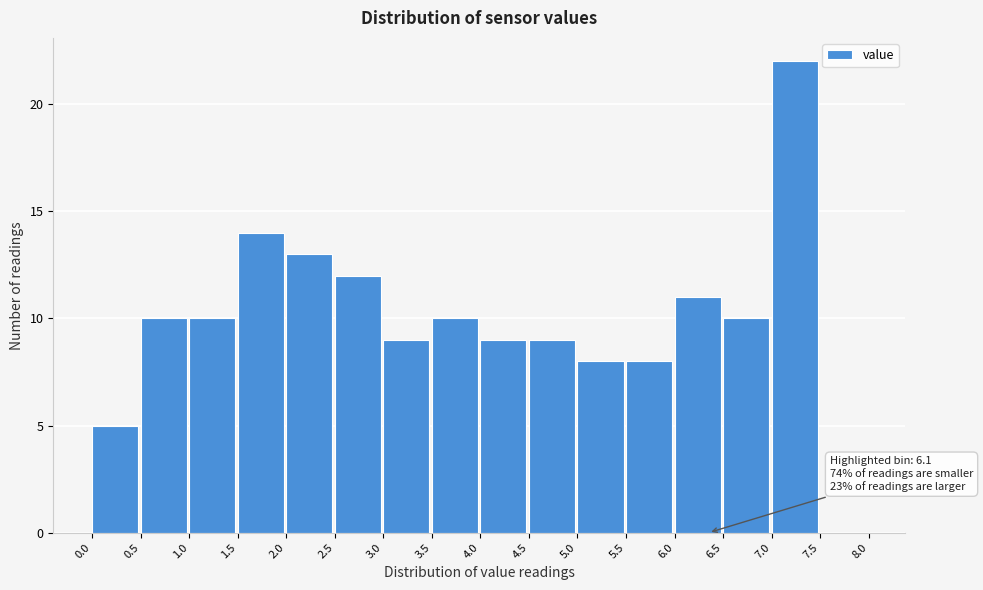

Which range on the x-axis has the tallest bar?

7.0 to 7.5